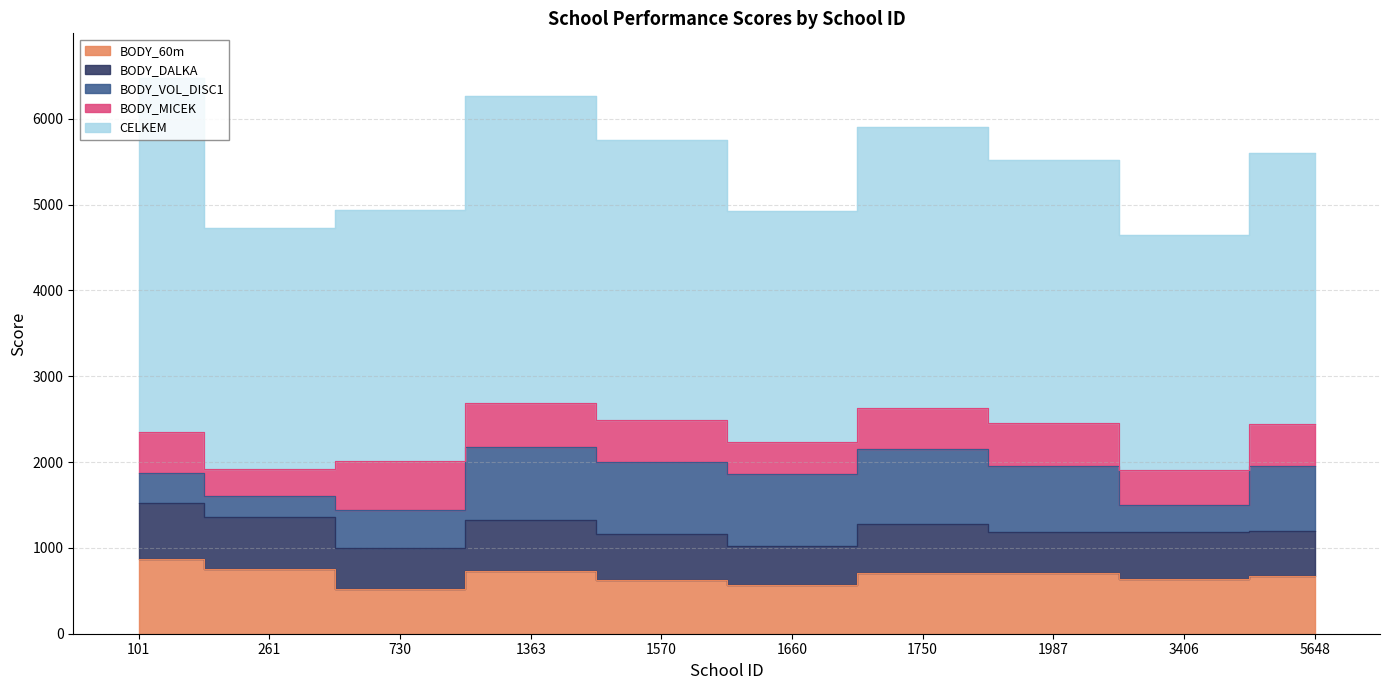

Reading right to left, what are all the values shown in this chart?

BODY_60m: 5648=668	3406=638	1987=706	1750=706	1660=562	1570=624	1363=734	730=516	261=752	101=866
BODY_DALKA: 5648=533	3406=551	1987=475	1750=573	1660=455	1570=537	1363=590	730=488	261=610	101=659
BODY_VOL_DISC1: 5648=758	3406=315	1987=775	1750=877	1660=843	1570=842	1363=854	730=438	261=240	101=350
BODY_MICEK: 5648=485	3406=403	1987=494	1750=474	1660=370	1570=490	1363=510	730=570	261=320	101=480
CELKEM: 5648=3151	3406=2733	1987=3063	1750=3274	1660=2698	1570=3259	1363=3573	730=2928	261=2805	101=4121